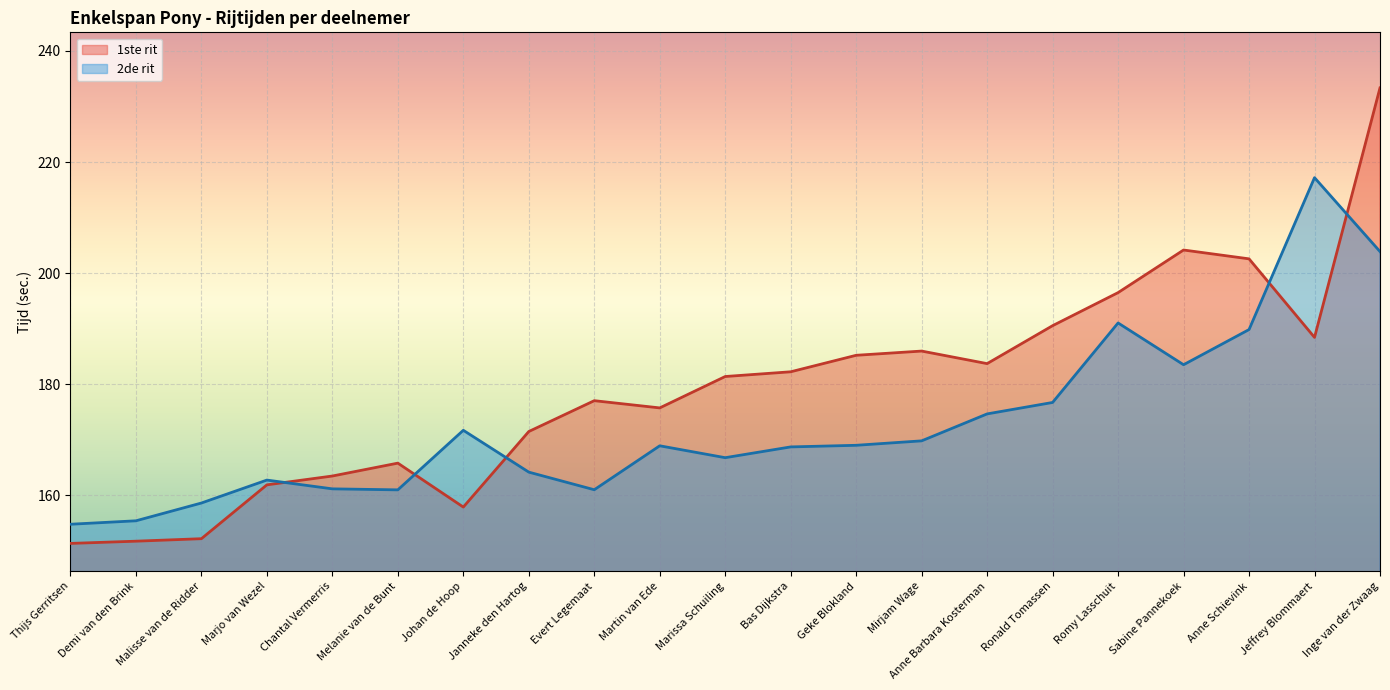

Reading right to left, what are all the values shown in this chart?

1ste rit: Inge van der Zwaag=233.3	Jeffrey Blommaert=188.4	Anne Schievink=202.6	Sabine Pannekoek=204.2	Romy Lasschuit=196.5	Ronald Tomassen=190.6	Anne Barbara Kosterman=183.7	Mirjam Wage=186.0	Geke Blokland=185.2	Bas Dijkstra=182.2	Marissa Schuiling=181.4	Martin van Ede=175.8	Evert Legemaat=177.1	Janneke den Hartog=171.5	Johan de Hoop=157.9	Melanie van de Bunt=165.8	Chantal Vermerris=163.5	Marjo van Wezel=161.9	Malisse van de Ridder=152.2	Demi van den Brink=151.8	Thijs Gerritsen=151.4
2de rit: Inge van der Zwaag=203.9	Jeffrey Blommaert=217.2	Anne Schievink=189.8	Sabine Pannekoek=183.5	Romy Lasschuit=191.0	Ronald Tomassen=176.7	Anne Barbara Kosterman=174.7	Mirjam Wage=169.8	Geke Blokland=169.0	Bas Dijkstra=168.7	Marissa Schuiling=166.8	Martin van Ede=168.9	Evert Legemaat=161.0	Janneke den Hartog=164.2	Johan de Hoop=171.7	Melanie van de Bunt=161.0	Chantal Vermerris=161.2	Marjo van Wezel=162.8	Malisse van de Ridder=158.6	Demi van den Brink=155.4	Thijs Gerritsen=154.8